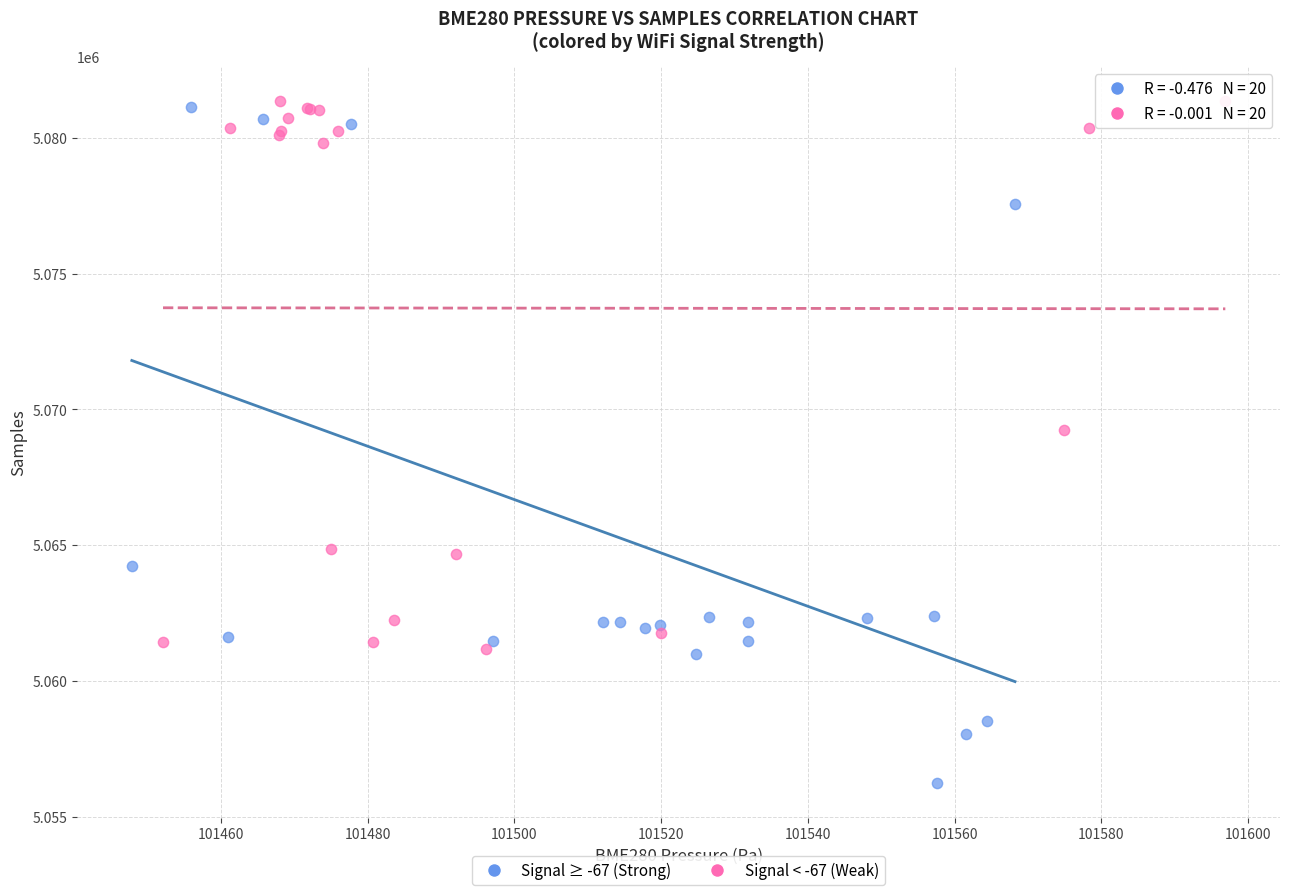

What are all the series names shown in the legend?

Signal ≥ -67 (Strong), Signal < -67 (Weak)